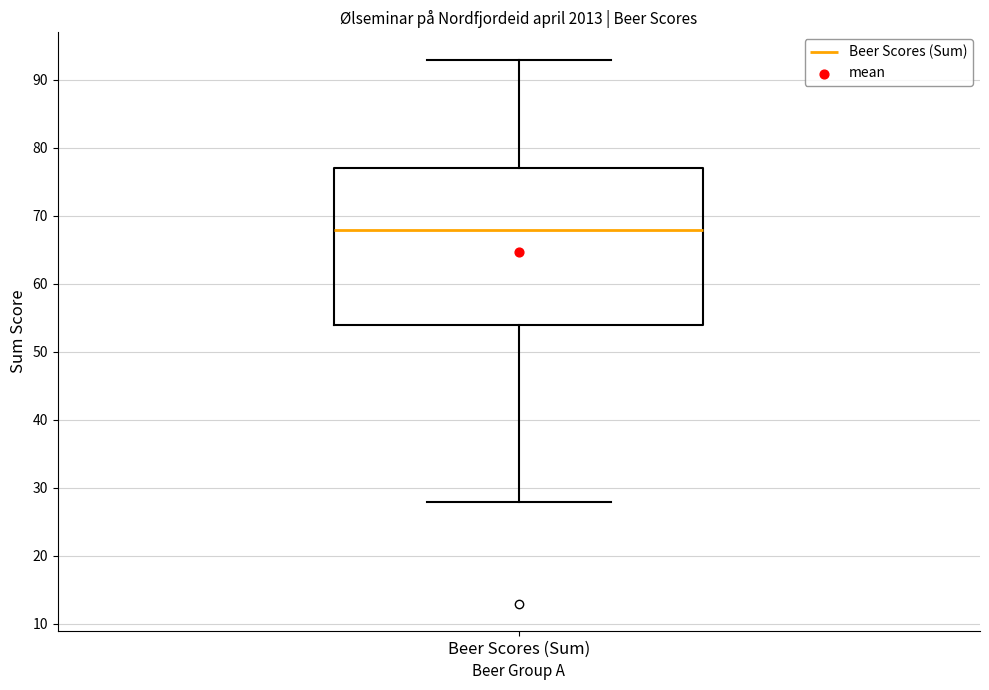

Where does the lower whisker of the box for Beer Scores (Sum) end on the y-axis? The values are not printed on the chart, so give them approximately, as read against the axis.

28